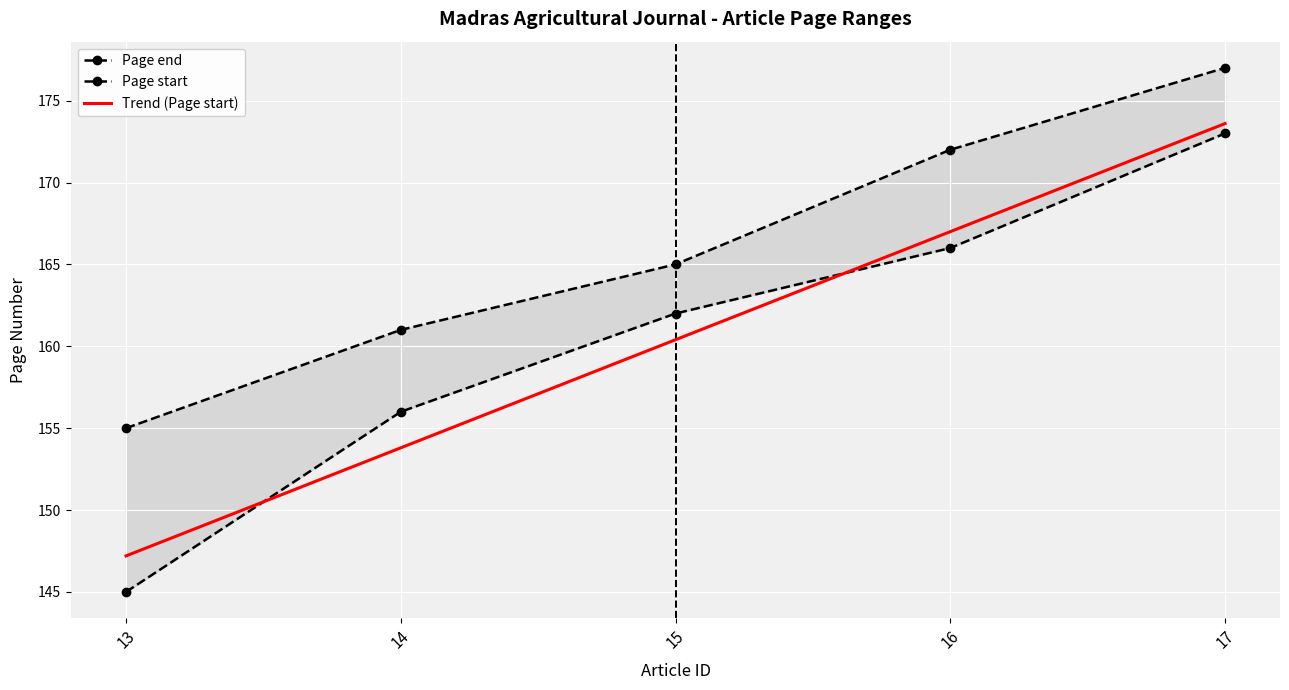

What is the value of the Page end point at the 5th from the left?

177.0